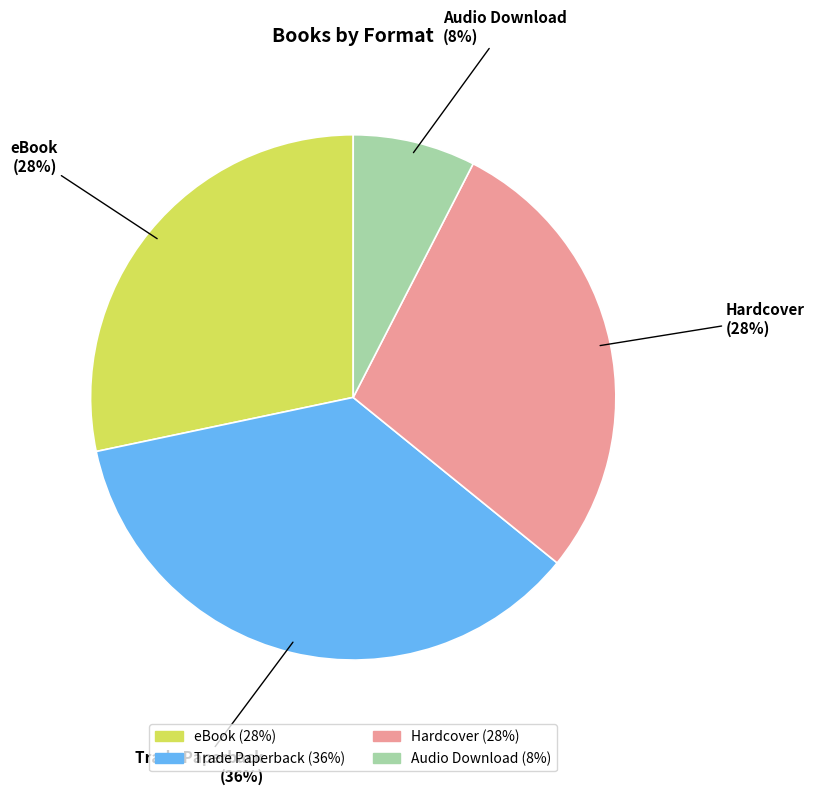

Approximately how many times larger is the value at Trade Paperback compared to Hardcover?

1.3